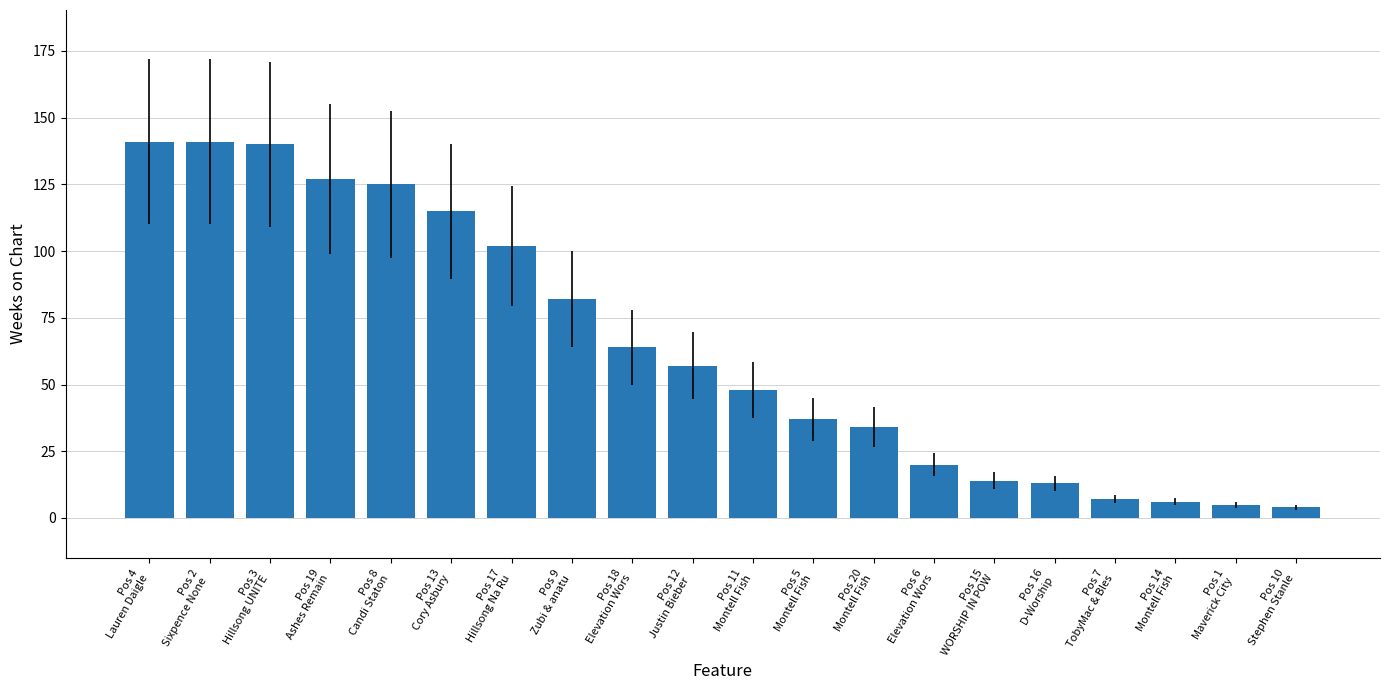

What is the maximum value shown in the chart?

141